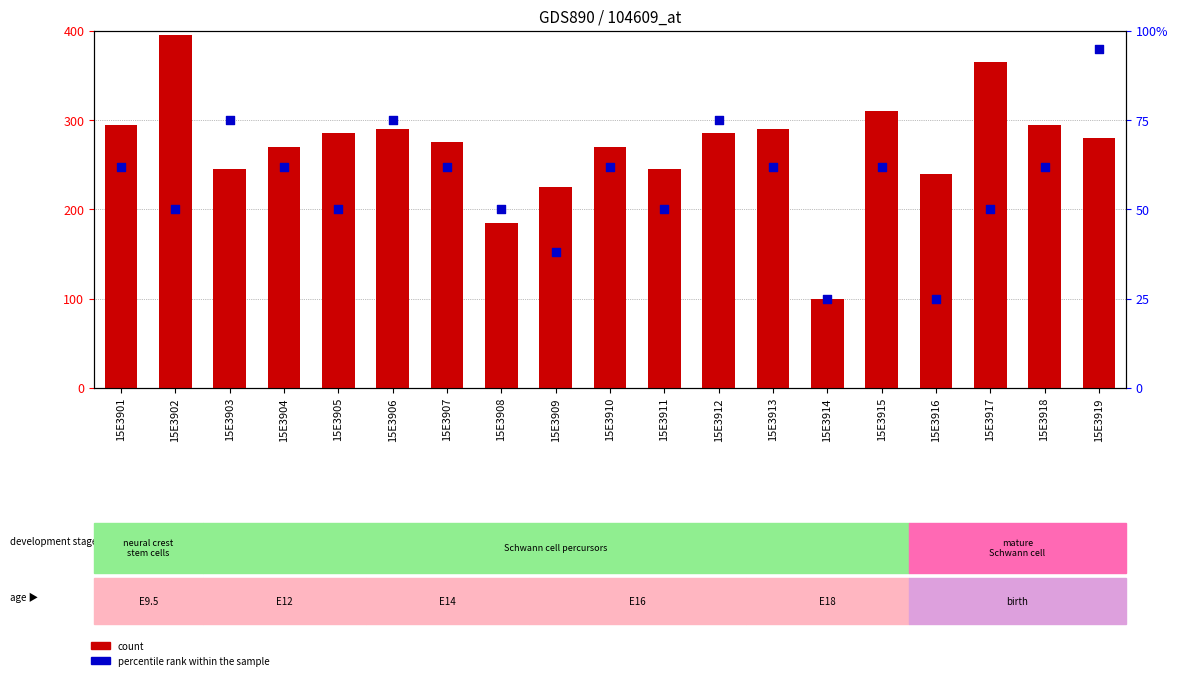

Is the value of percentile rank within the sample at 15E3918 greater than the value of count at 15E3903?

No